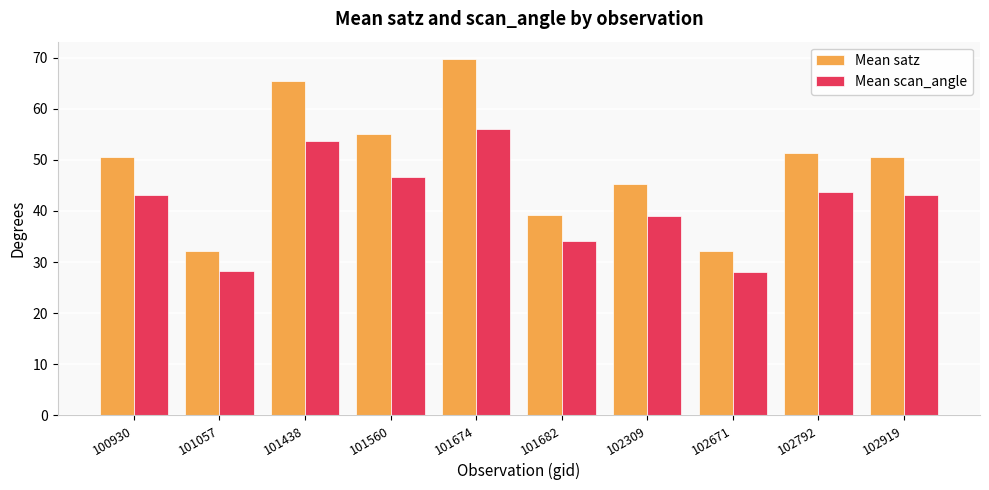

At how many categories does at least one series exceed 38?

8